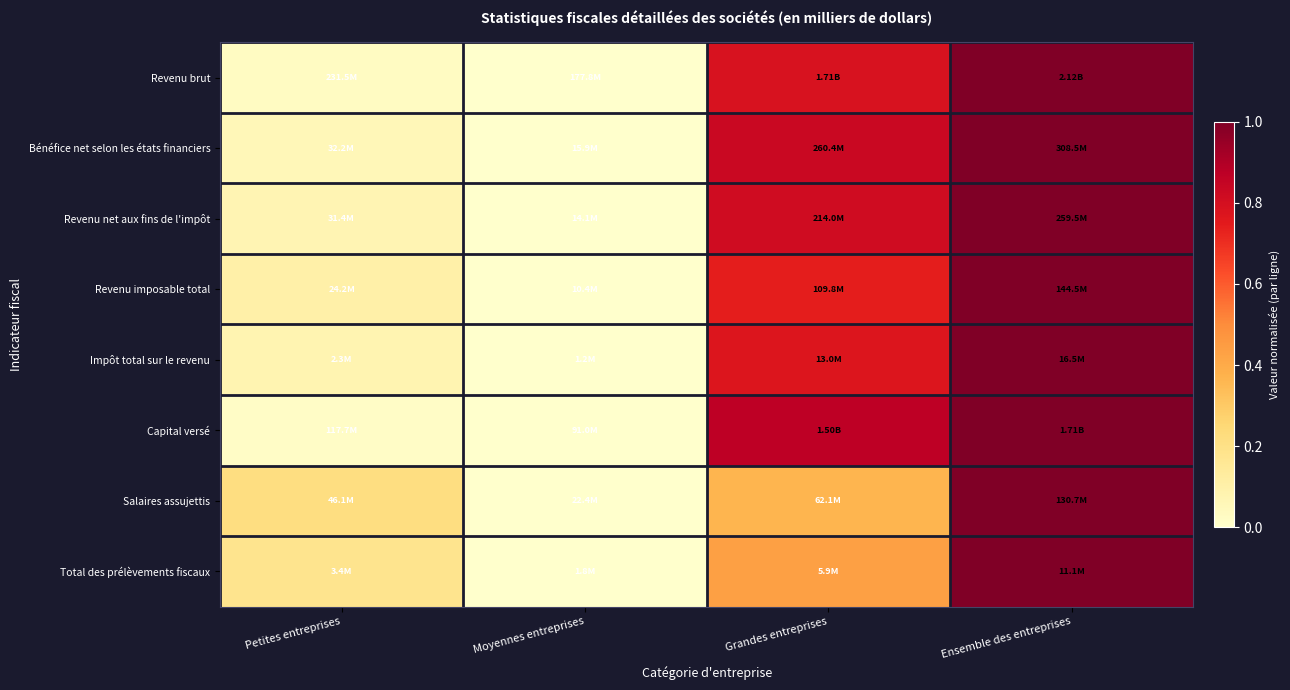

At which category is the sum across all series the highest?

Ensemble des entreprises